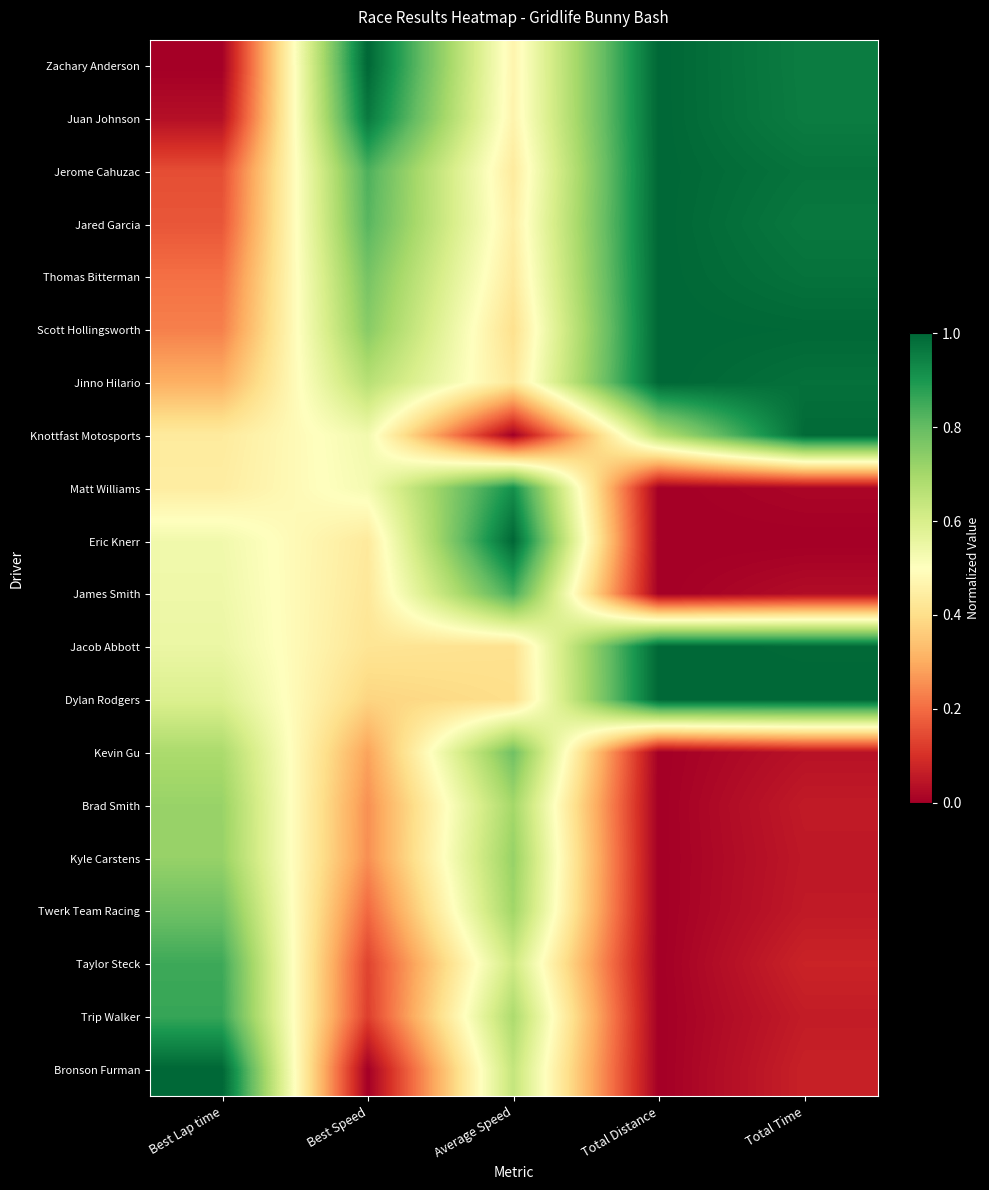

What is the difference between the highest and lowest values at Average Speed?

1.0